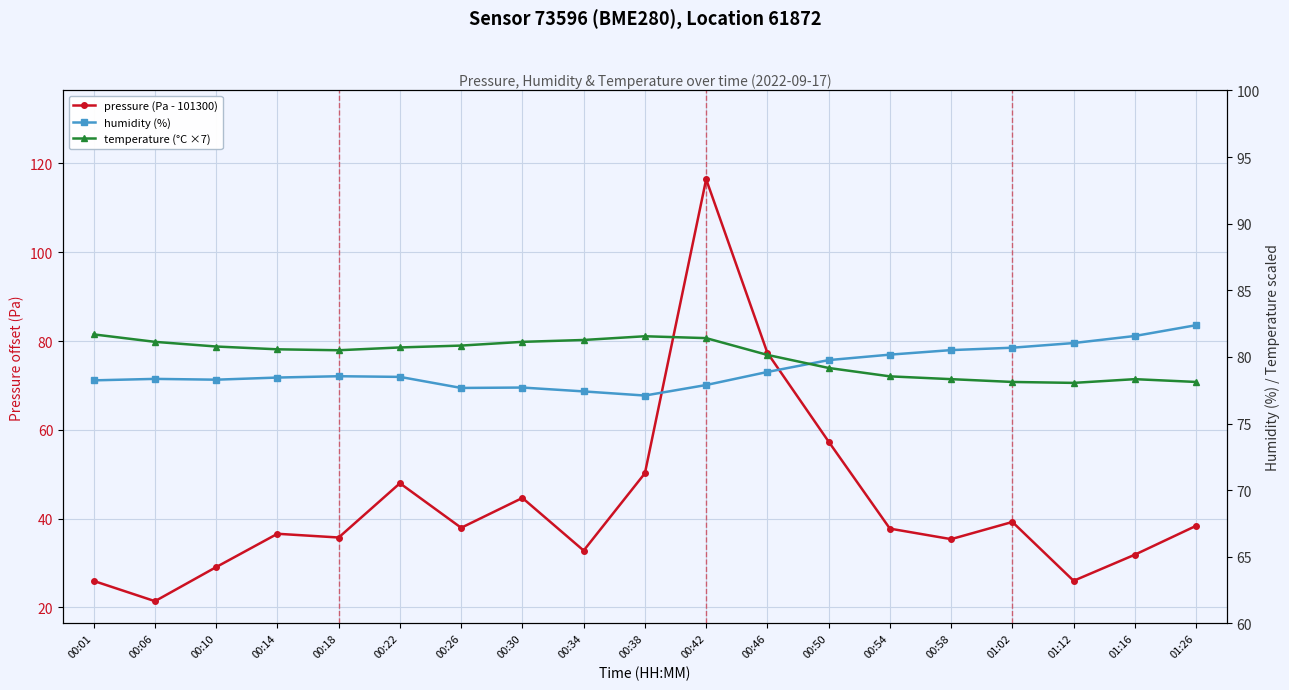

Where does the humidity (%) series first go above 78?

00:01